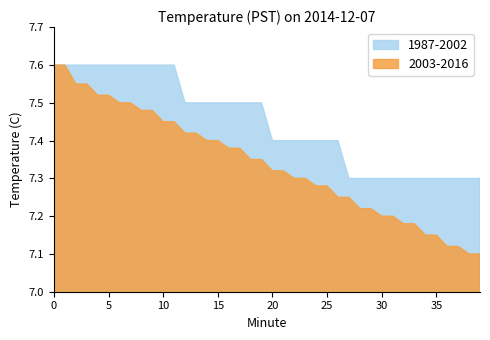

At how many categories does at least one series exceed 7?

40